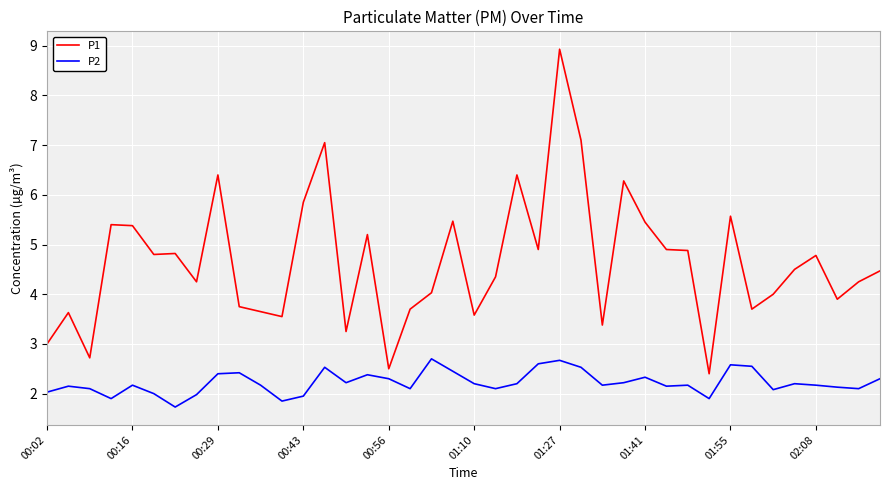

List the series in order of their peak value, highest first.

P1, P2